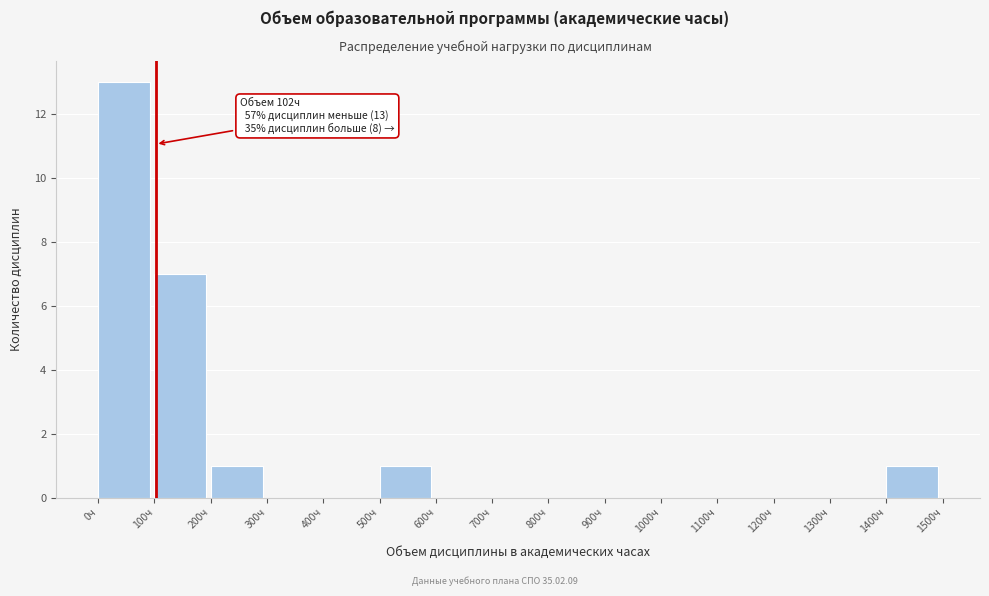

Over which range of the x-axis is the bar tallest?

0 to 100